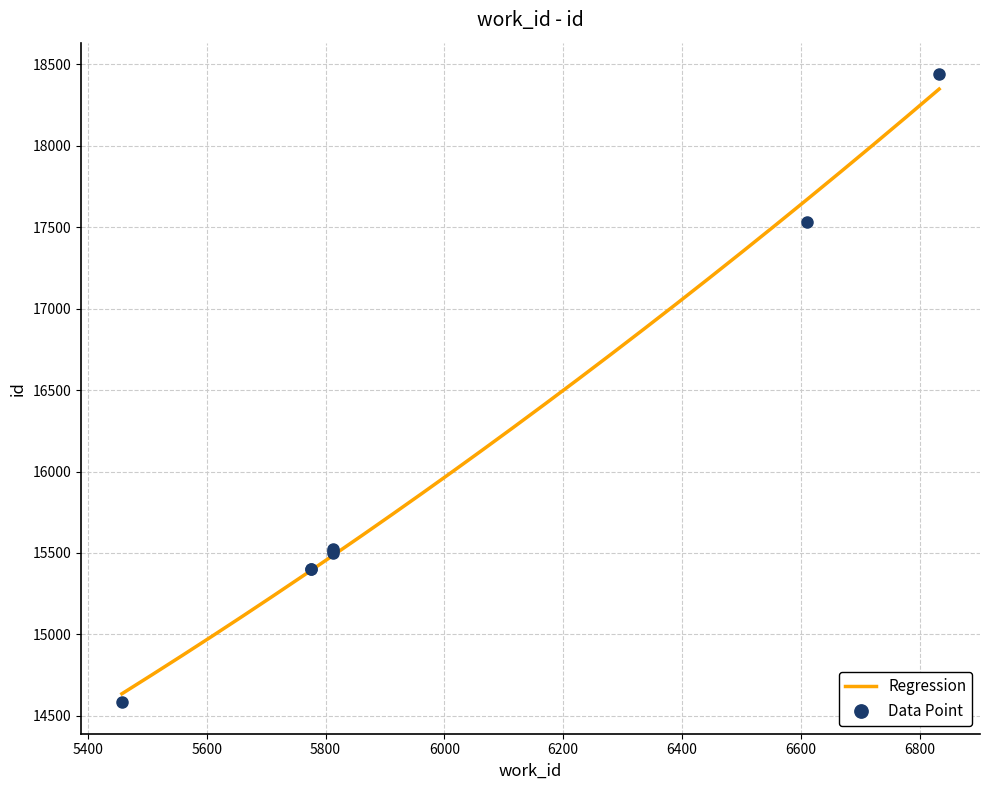

Reading left to right, what are all the values shown in this chart?

14583	15401	15404	15499	15512	15527	17532	18441